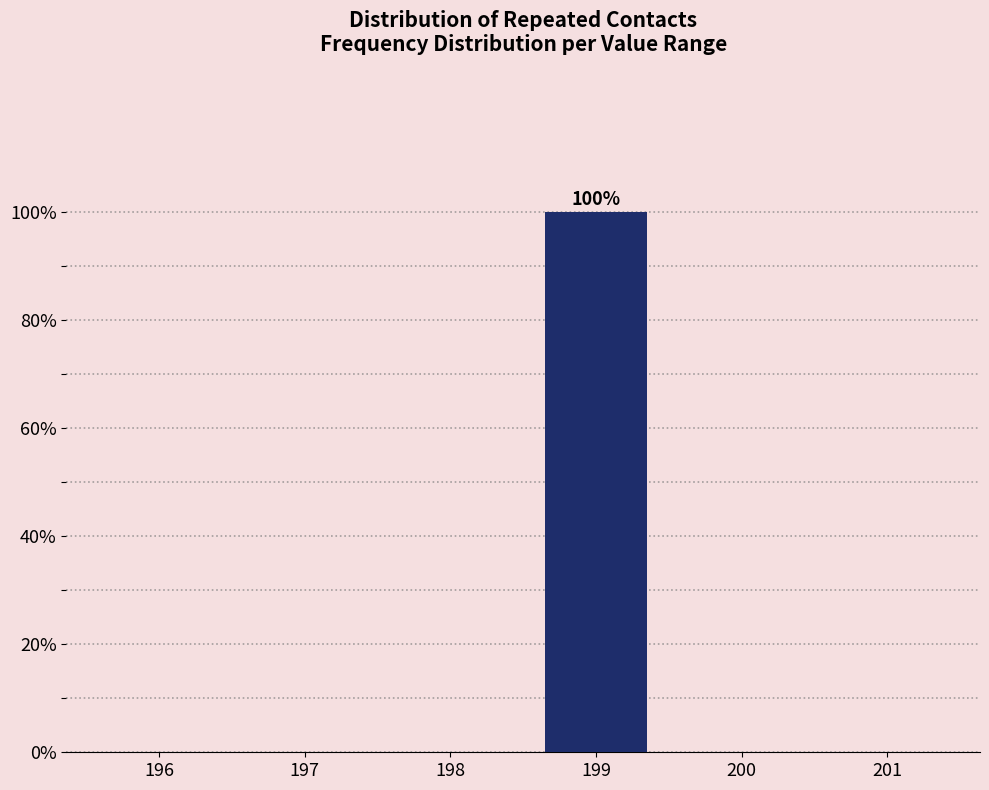

Reading right to left, what are all the values shown in this chart?

201=0	200=0	199=100	198=0	197=0	196=0